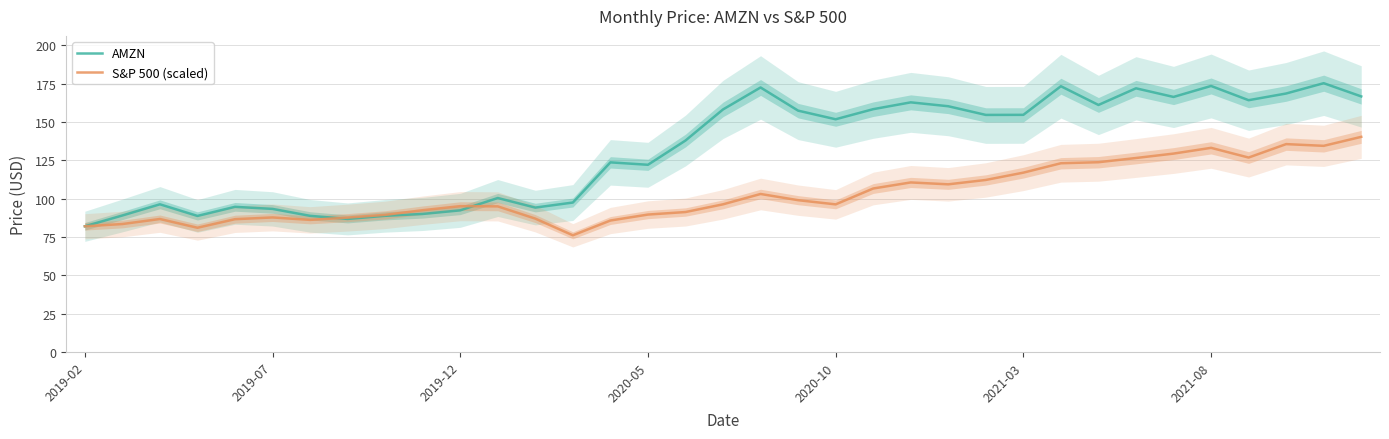

After their last crossing, which series has the higher values: S&P 500 (scaled) or AMZN?

AMZN